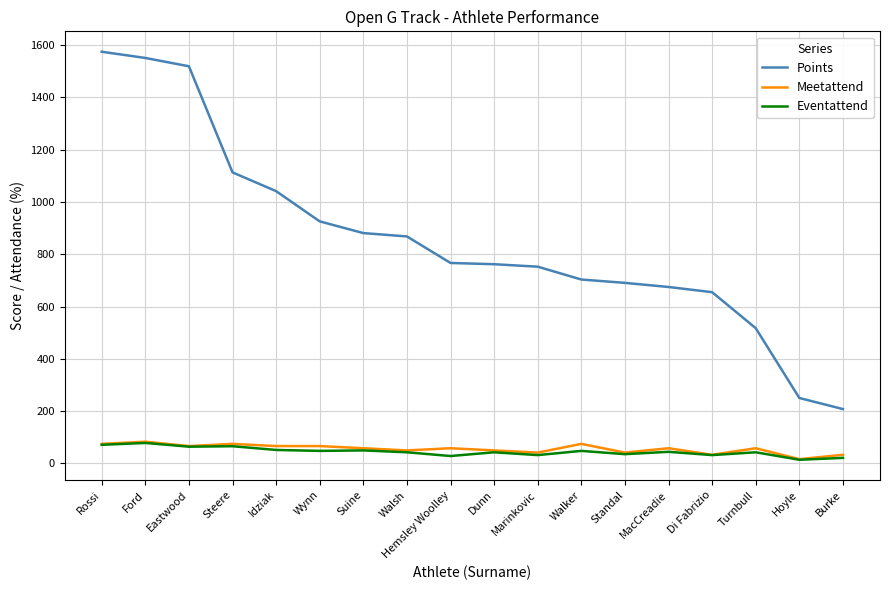

Which series has the largest range (max minus min)?

Points